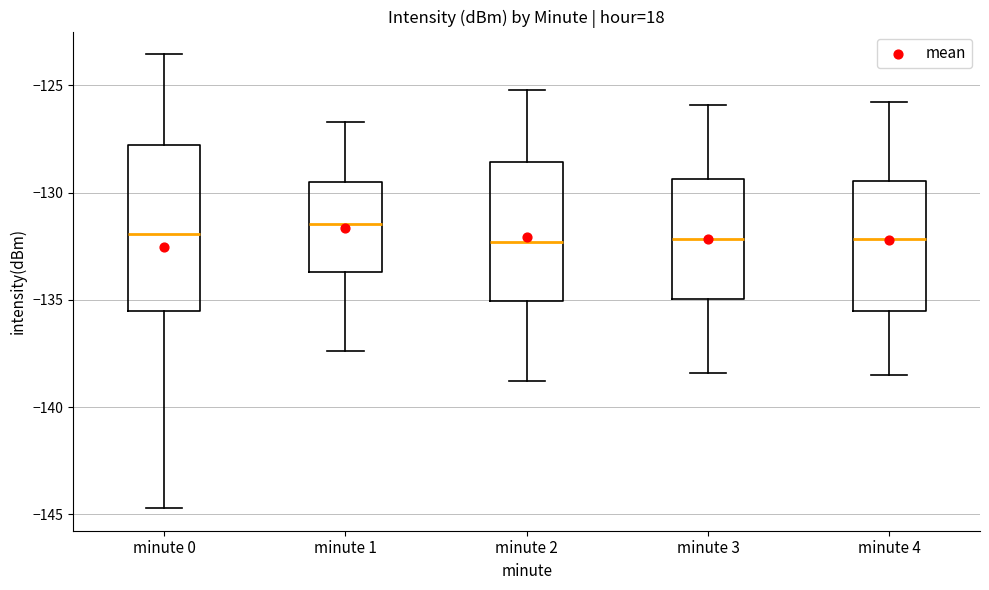

Reading left to right, transcribe this box plot: for each box, give where its median line is, the range the box spans, and where its two whiskers end, as read against the y-axis. The values are not printed on the chart, so give them approximately, as read against the axis.

minute 0: median -132.0, box -135.5 to -128.0, whiskers -144.5 to -123.5
minute 1: median -131.5, box -133.5 to -129.5, whiskers -137.5 to -126.5
minute 2: median -132.5, box -135.0 to -128.5, whiskers -139.0 to -125.0
minute 3: median -132.0, box -135.0 to -129.5, whiskers -138.5 to -126.0
minute 4: median -132.0, box -135.5 to -129.5, whiskers -138.5 to -126.0